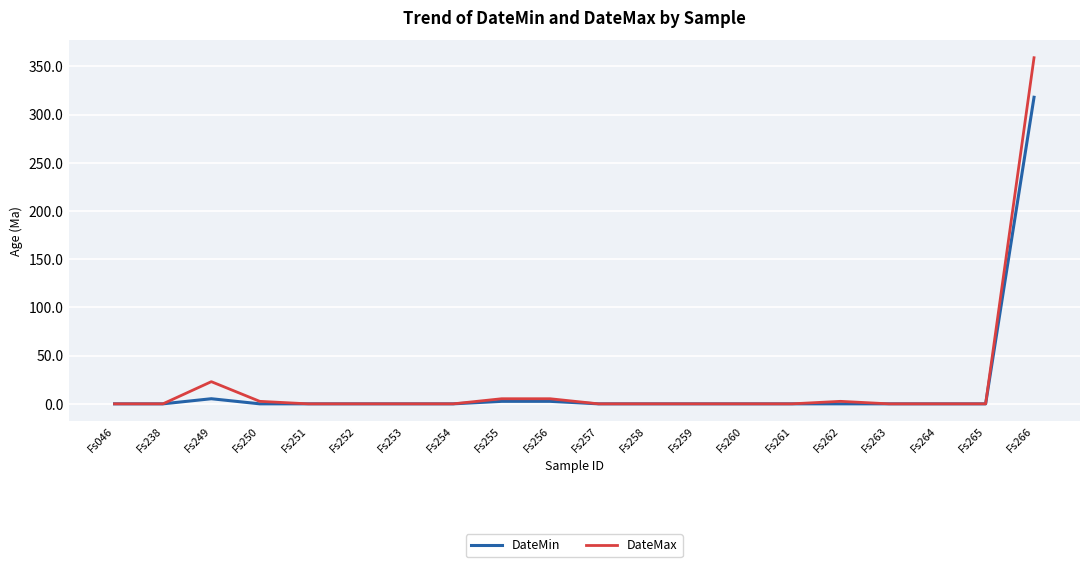

Rank the series by their maximum value, from highest to lowest.

DateMax, DateMin